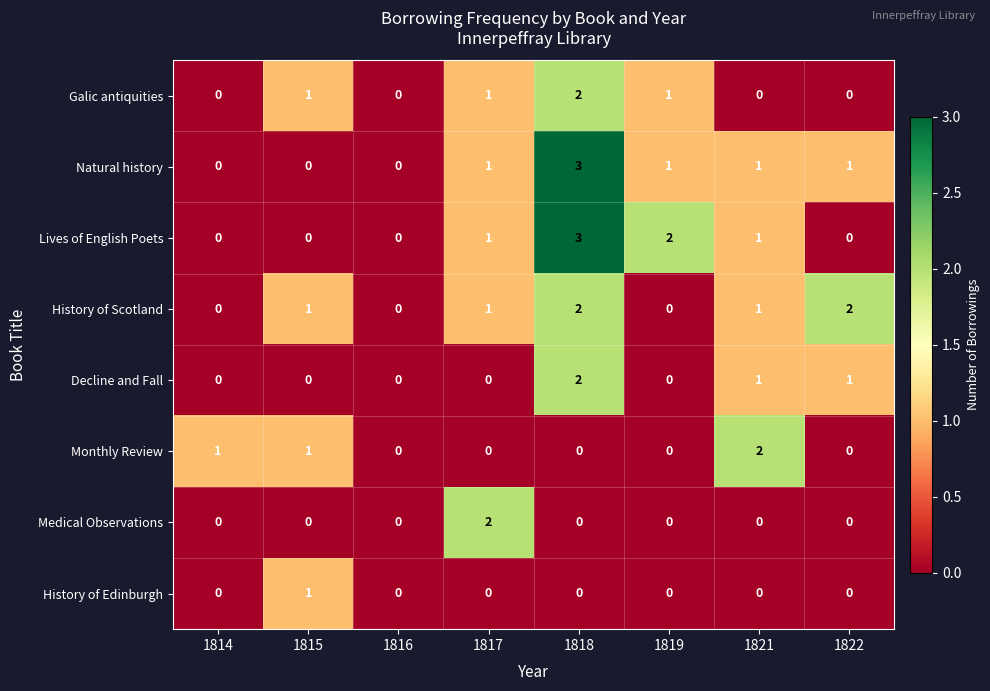

Which category has the highest value across all series?

1818